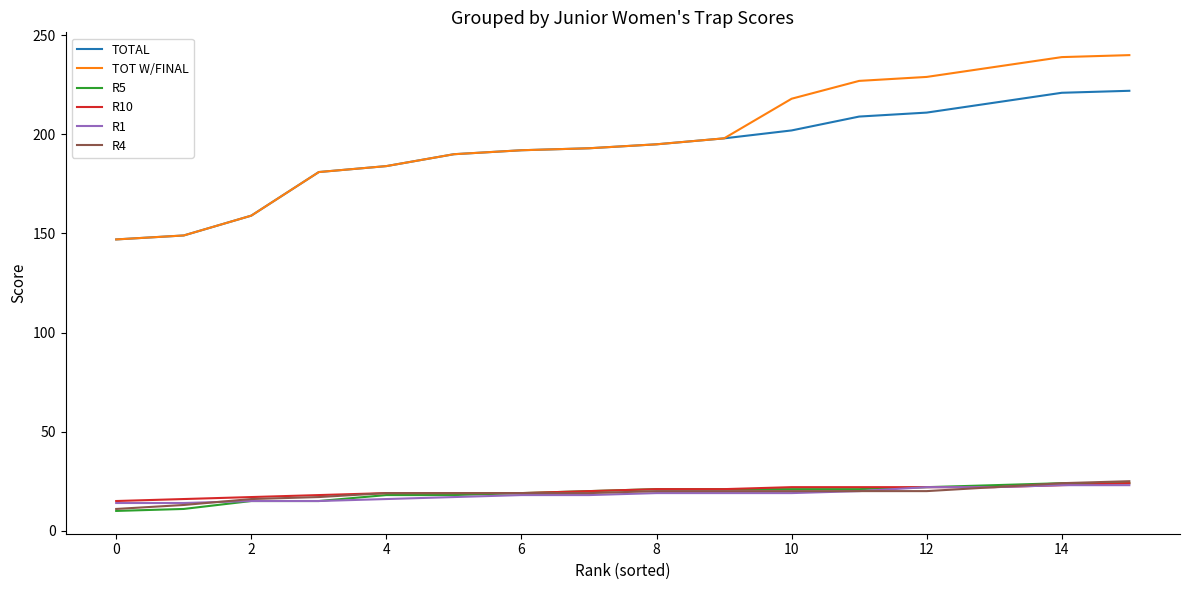

True or false: R10 and TOT W/FINAL intersect in this chart.

False